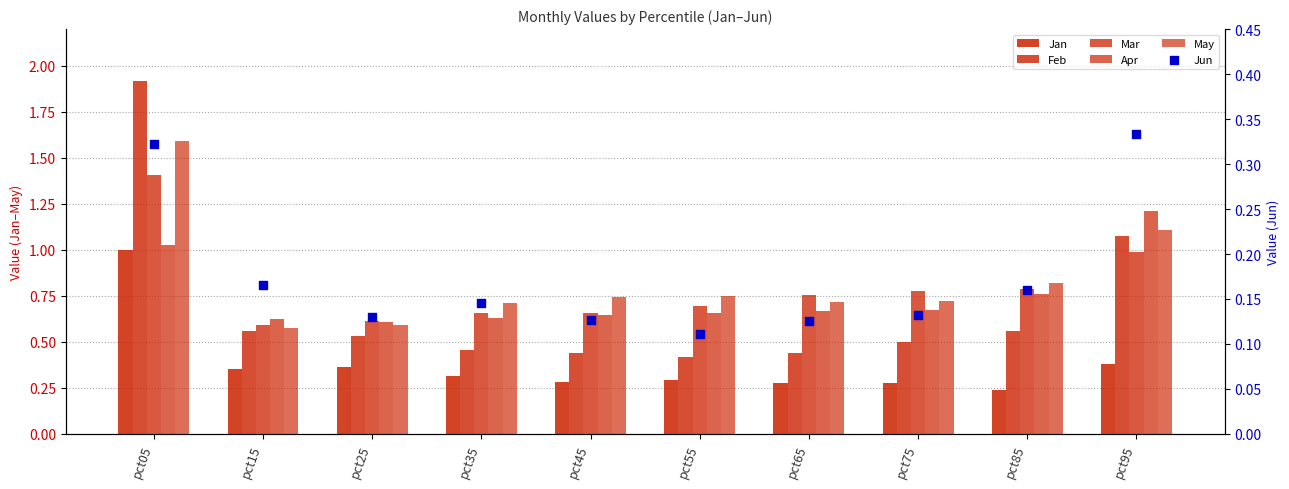

What are all the series names shown in the legend?

Jan, Feb, Mar, Apr, May, Jun